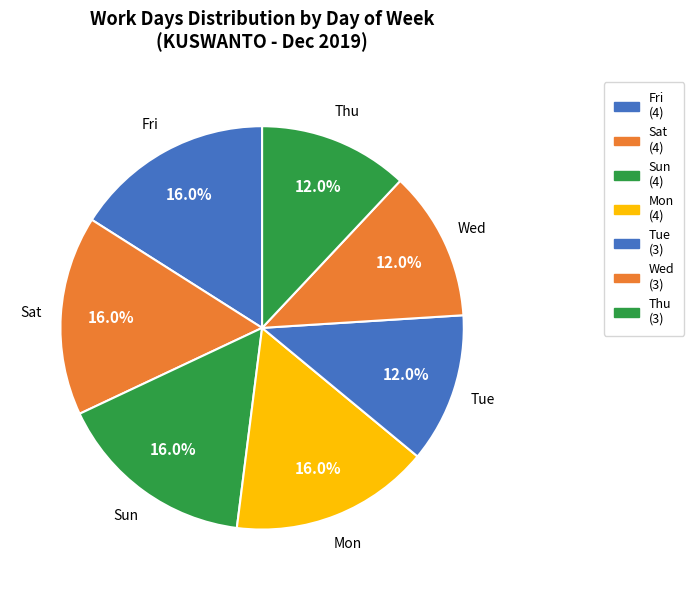

The Mon slice represents 16% of the pie. True or false?

True